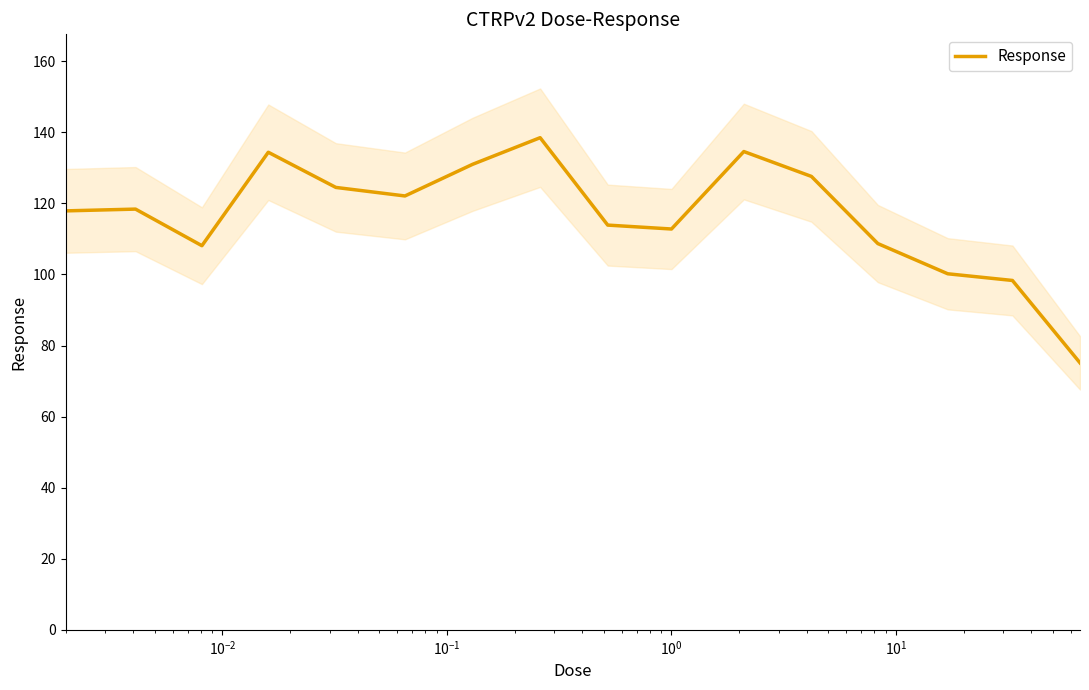

What is the maximum value for Response?

138.5